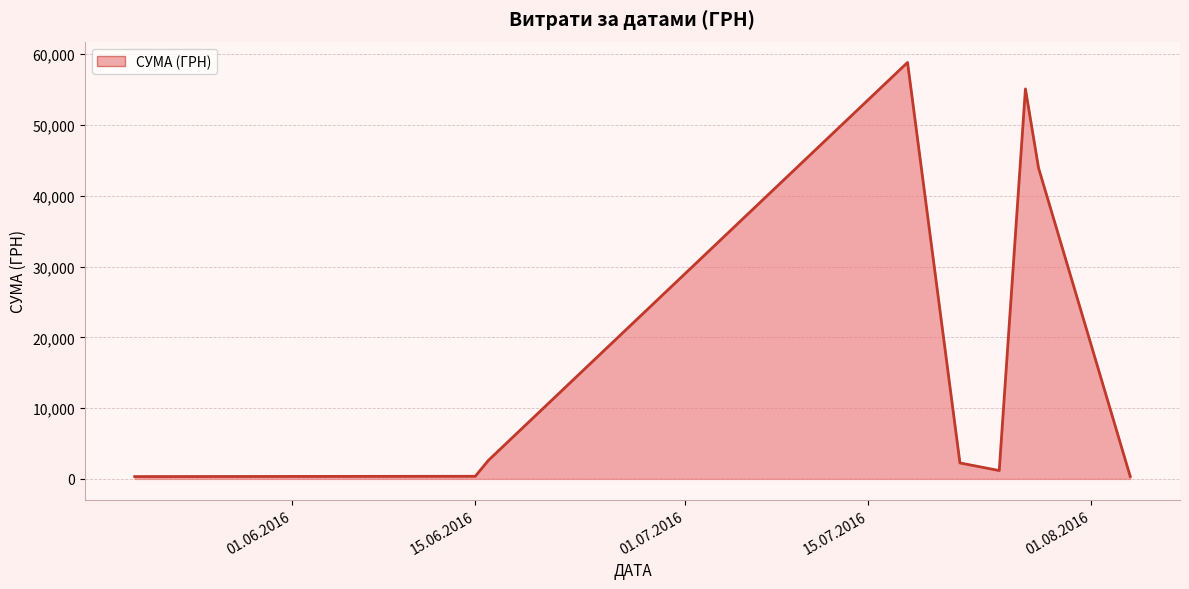

Reading left to right, list all the values displayed in this chart.

330.0	370.6	2615.0	58840.0	2255.2	1179.0	55105.0	43943.4	348.2